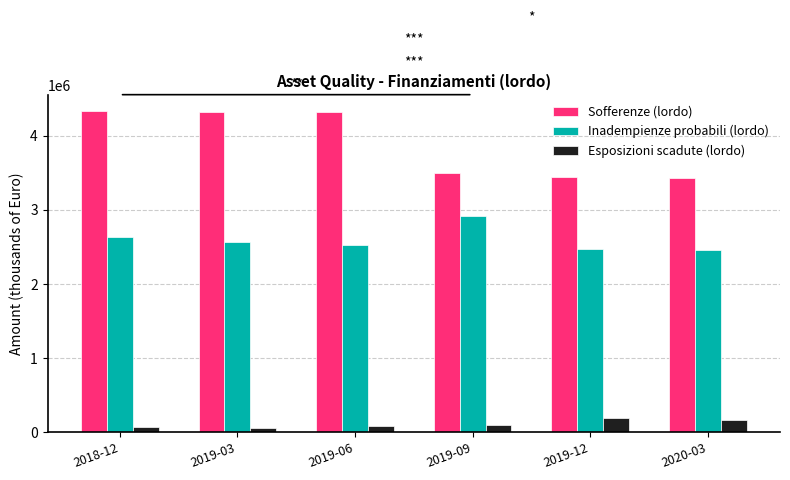

What is the lowest value of the Inadempienze probabili (lordo) series?

2462503